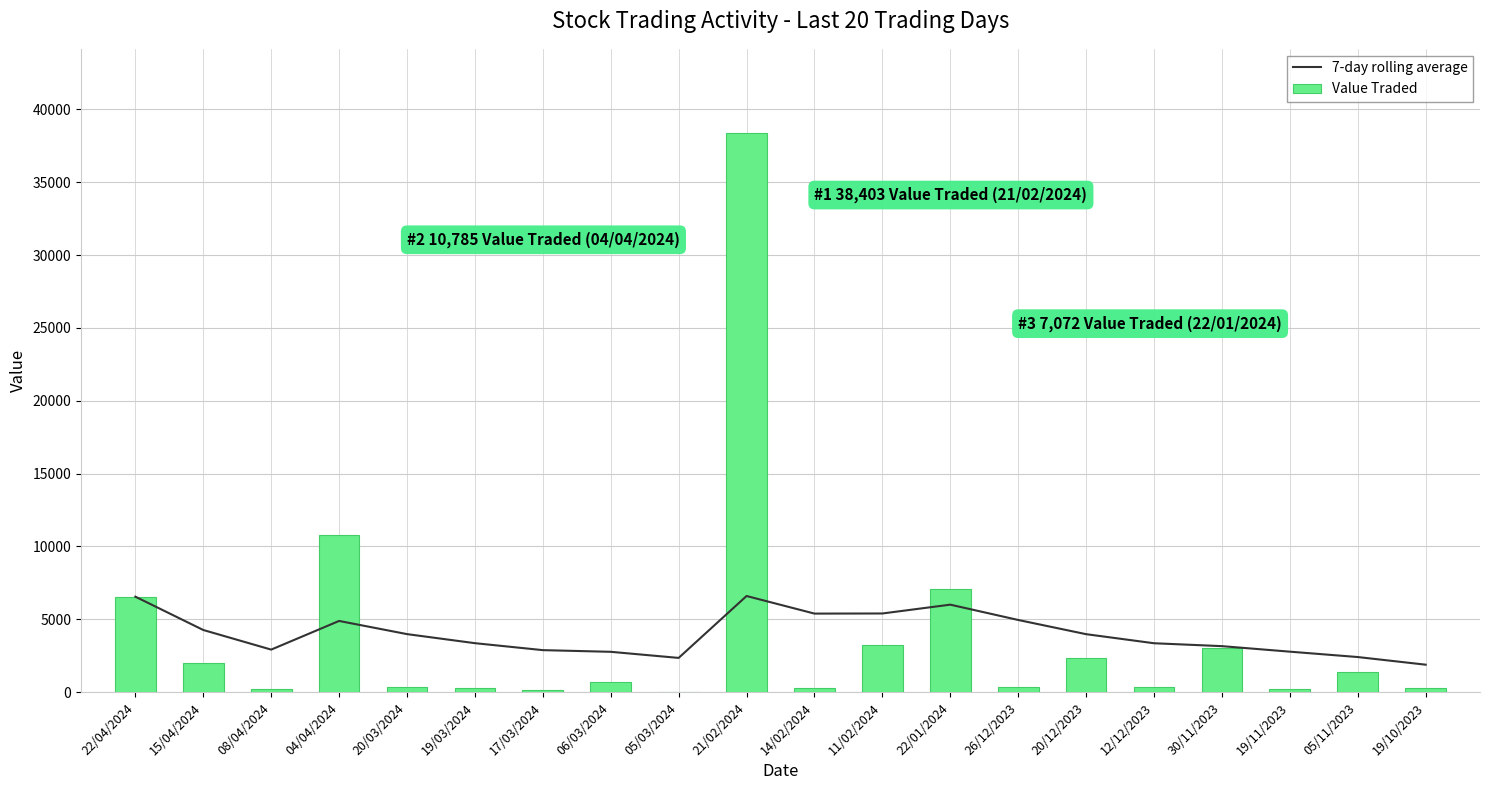

List the labels in order of Value Traded value, smallest first.

05/03/2024, 17/03/2024, 19/11/2023, 08/04/2024, 14/02/2024, 19/03/2024, 19/10/2023, 12/12/2023, 26/12/2023, 20/03/2024, 06/03/2024, 05/11/2023, 15/04/2024, 20/12/2023, 30/11/2023, 11/02/2024, 22/04/2024, 22/01/2024, 04/04/2024, 21/02/2024